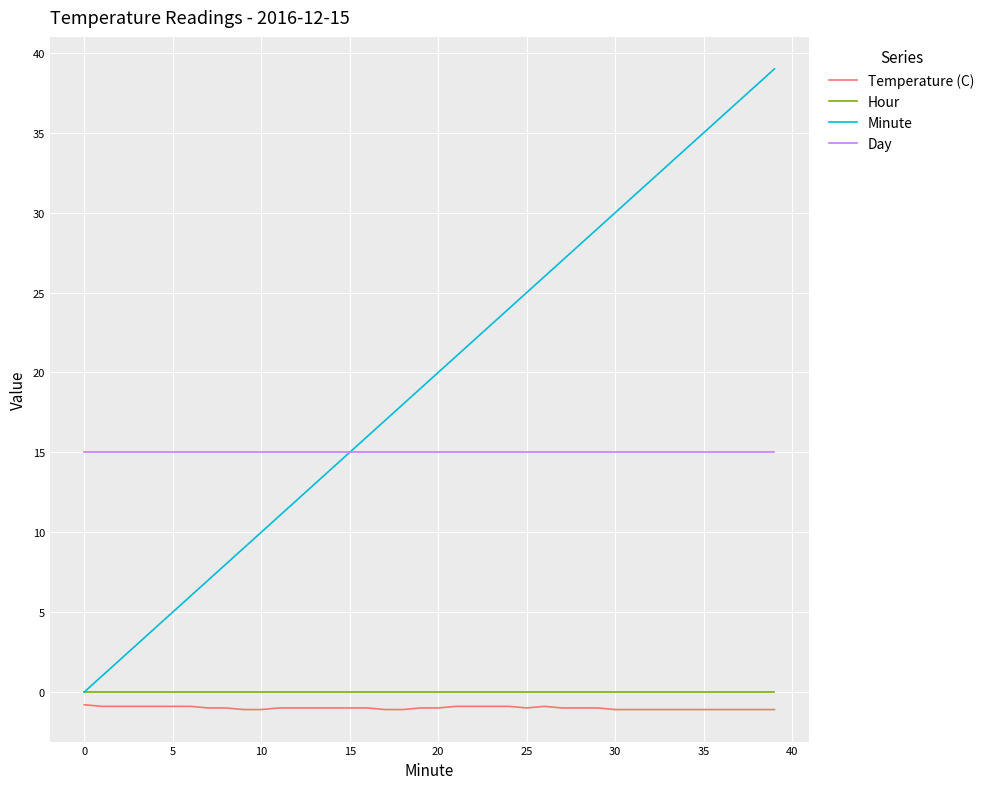

Is this an area chart (filled region under the line)?

No